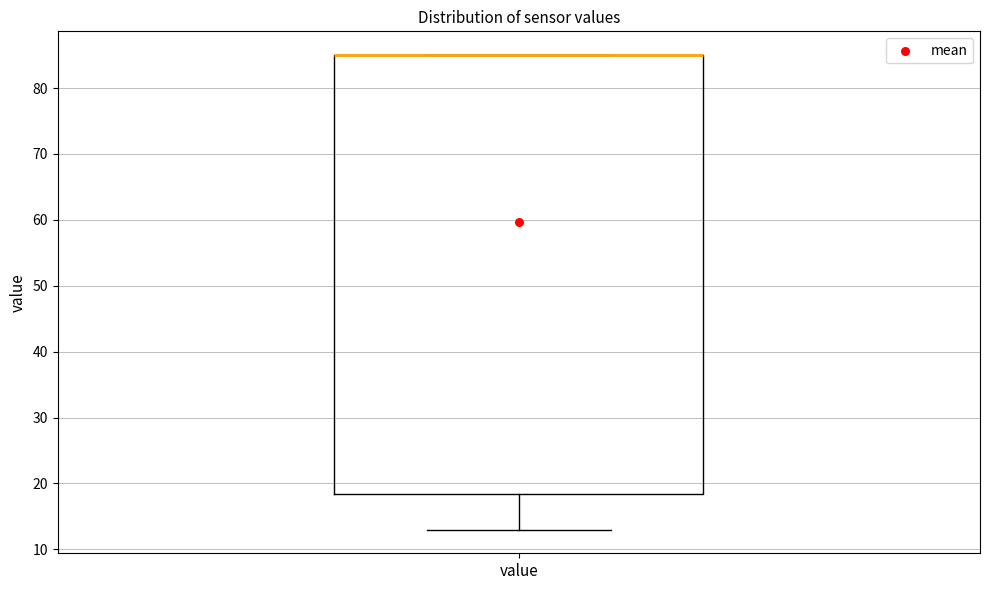

Transcribe this box plot: give where the median line is, the range the box spans, and where the two whiskers end, as read against the y-axis. The values are not printed on the chart, so give them approximately, as read against the axis.

median 85 (drawn on the box's upper edge), box 18 to 85, whiskers 13 to 85